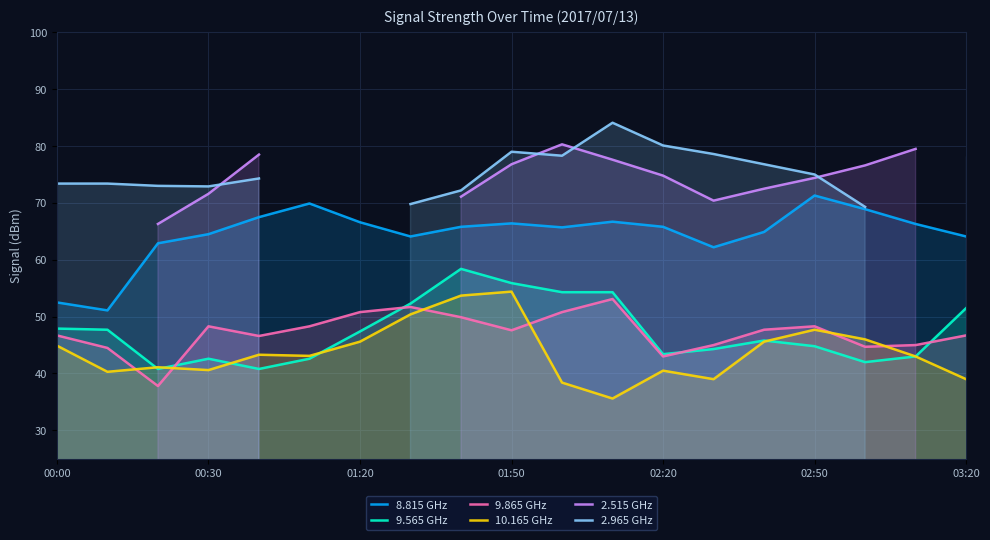

True or false: 9.565 GHz has more than 2 points higher than both neighbors.

True